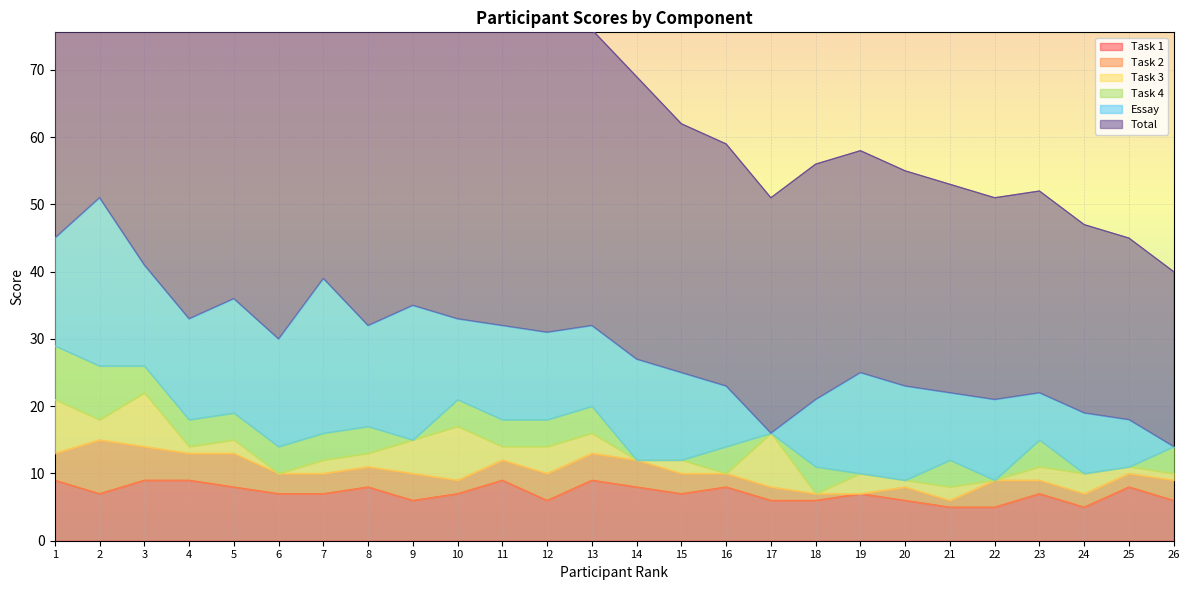

Which has a higher value, 4 or 20?

4